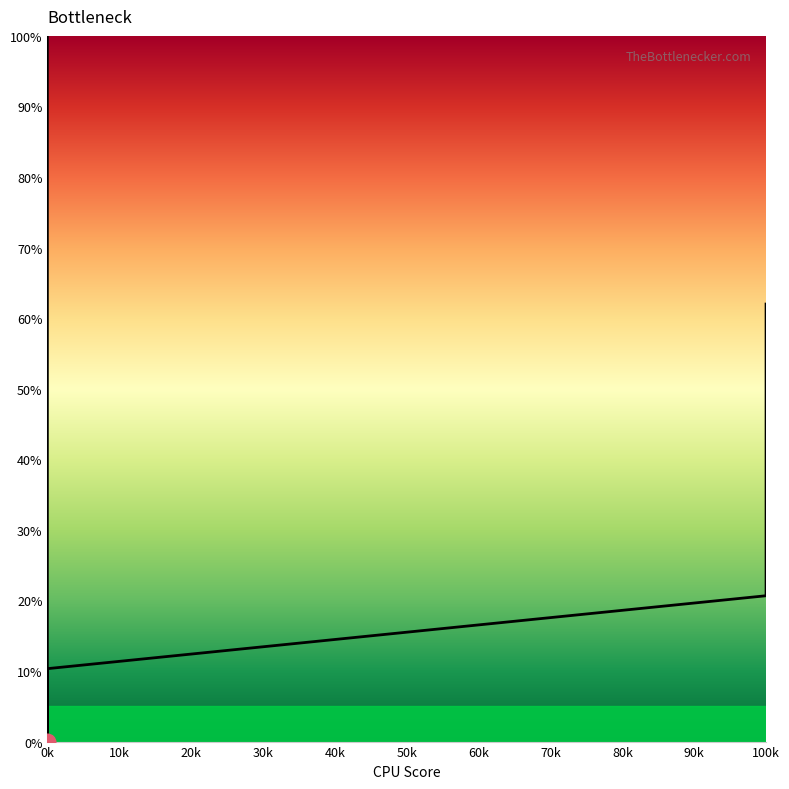

What is the greatest value displayed?

100.0